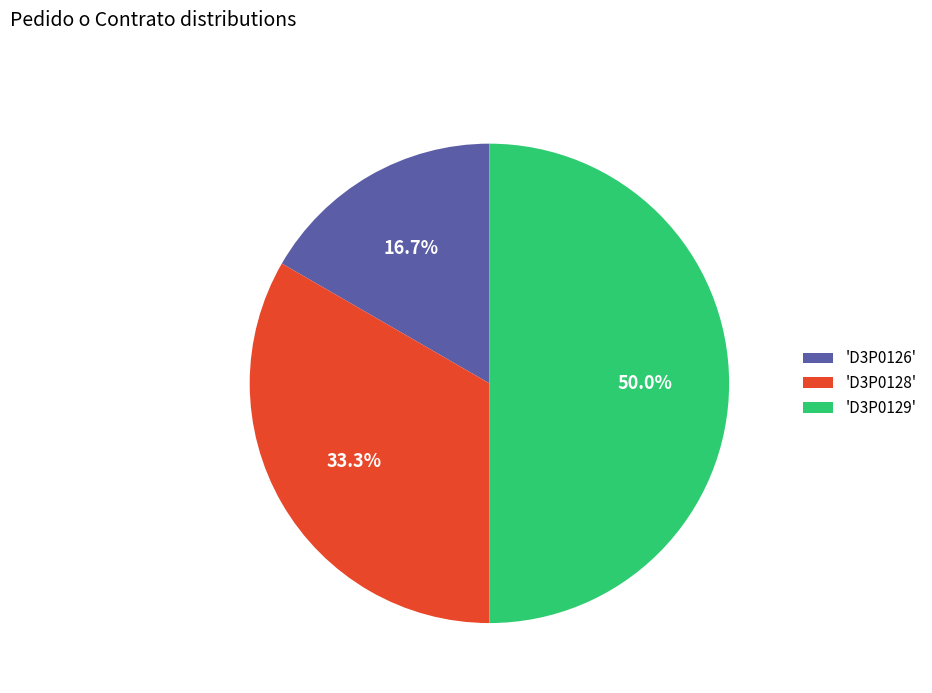

Does 'D3P0128' represent more than half of the total?

No